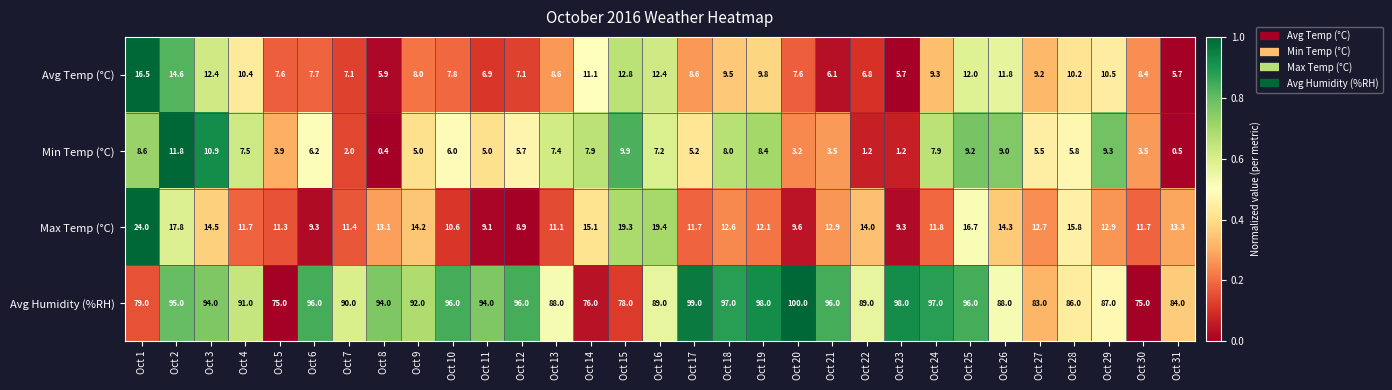

At which label does Avg Temp (°C) first exceed 8?

Oct 1